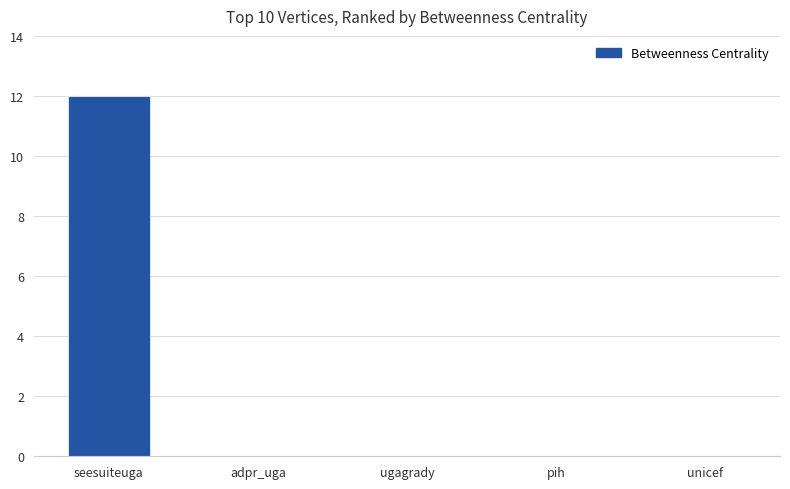

What is the maximum value shown in the chart?

12